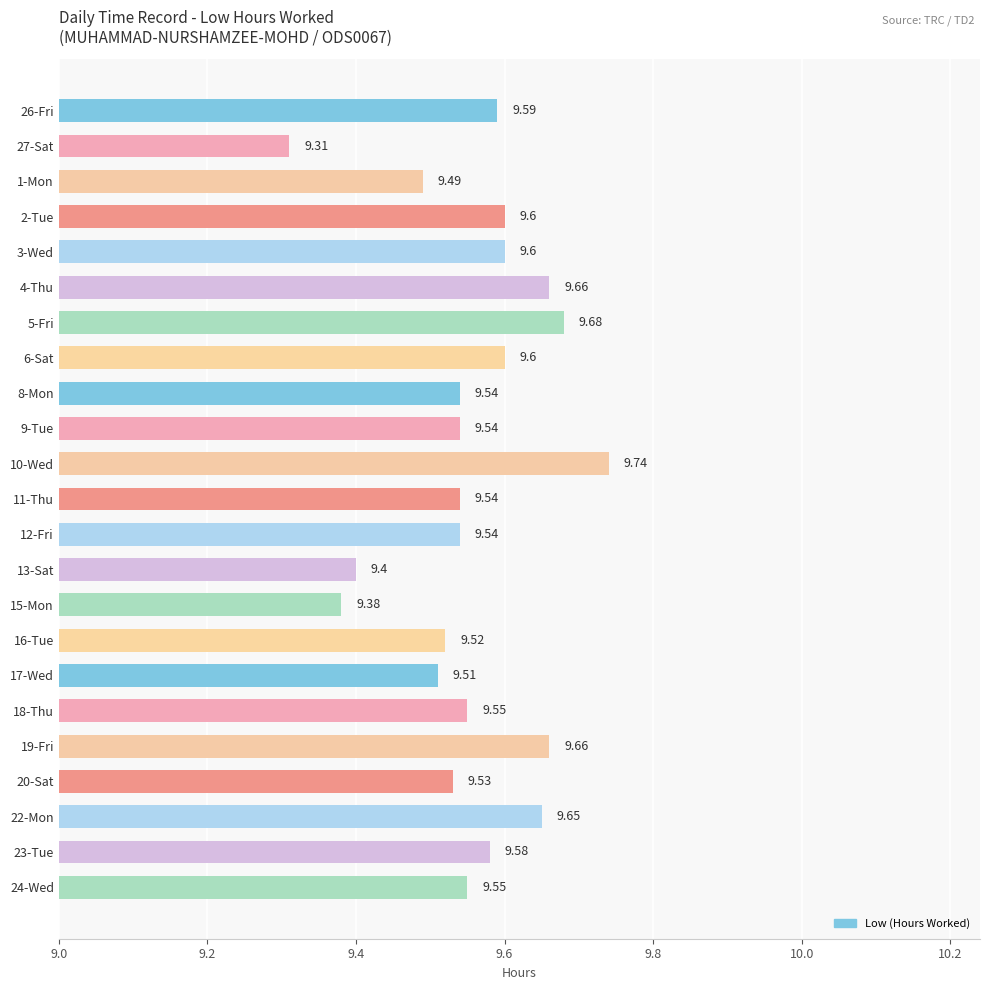

Are the bars horizontal?

Yes